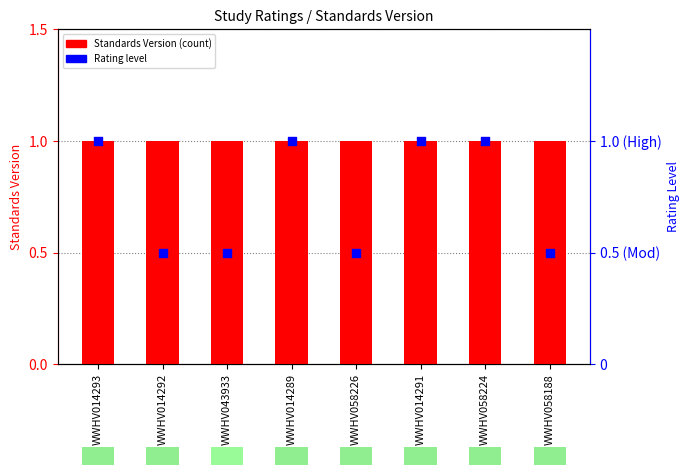

Between WWHV014293 and WWHV058224, which is larger?

WWHV014293